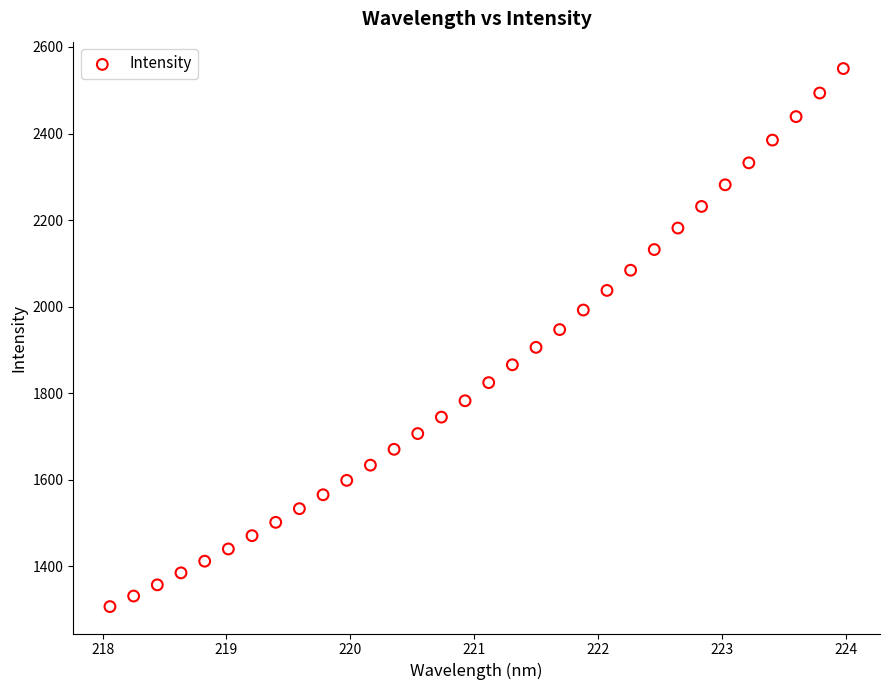

What is the range of Y values (max minus min)?

1243.1